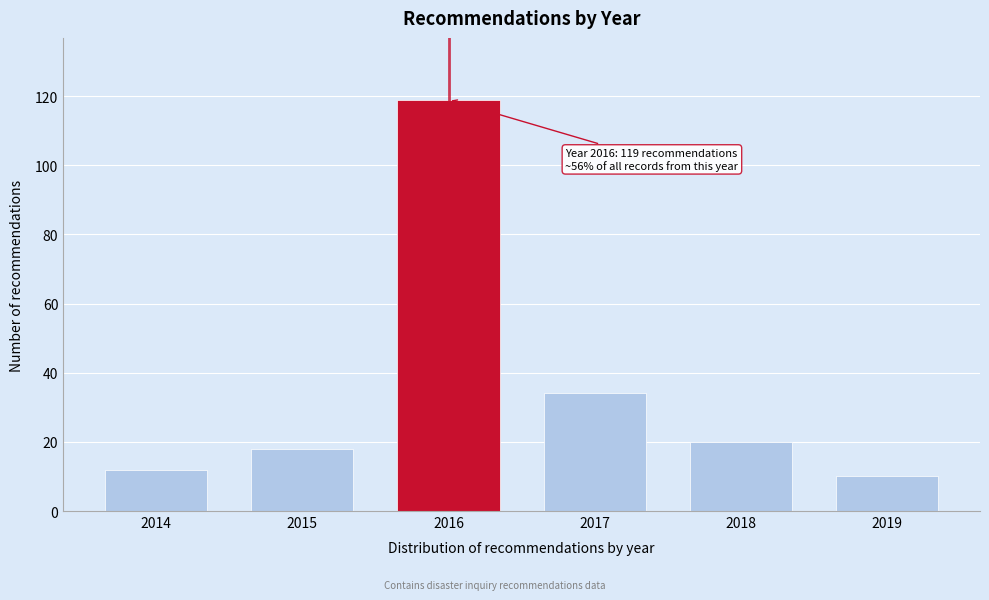

Reading left to right, what are all the values shown in this chart?

2014=12	2015=18	2016=119	2017=34	2018=20	2019=10